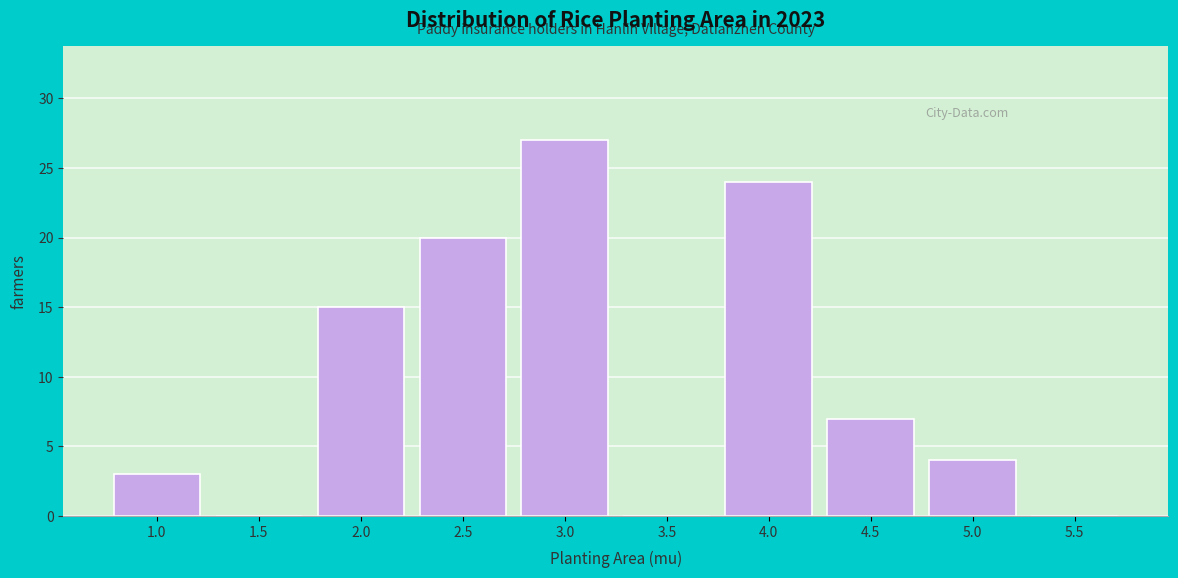

Reading left to right, transcribe all the data shown in this chart.

1.0=3	1.5=0	2.0=15	2.5=20	3.0=27	3.5=0	4.0=24	4.5=7	5.0=4	5.5=0